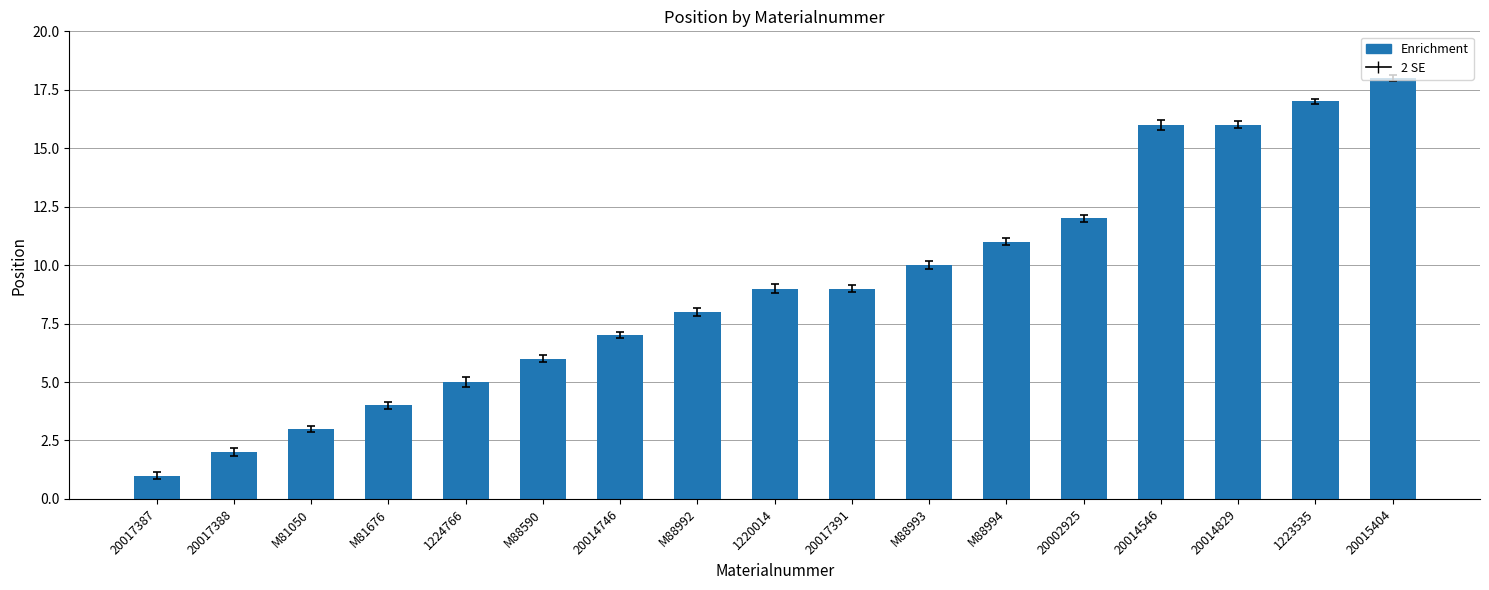

What is the label of the 12th bar from the right?

M88590